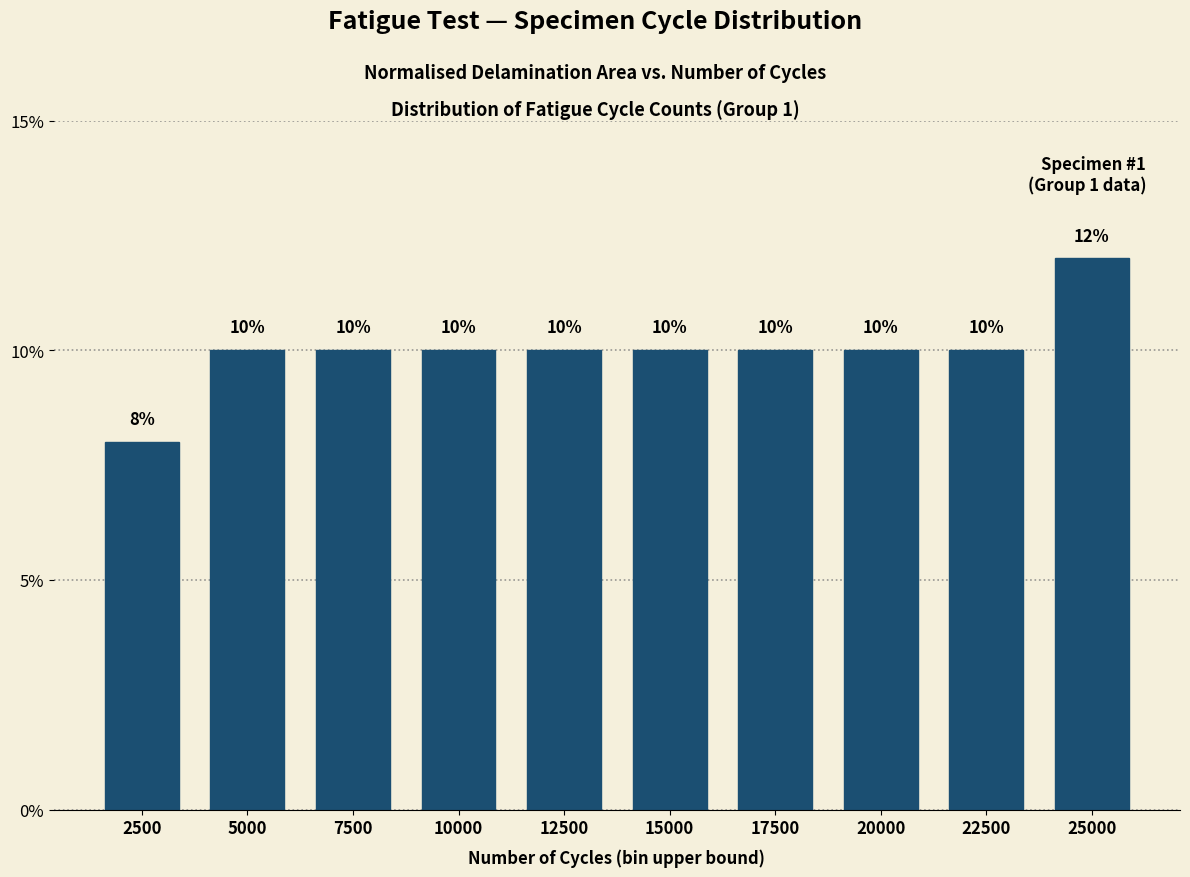

Reading right to left, extract all data points from this chart.

25000=12	22500=10	20000=10	17500=10	15000=10	12500=10	10000=10	7500=10	5000=10	2500=8